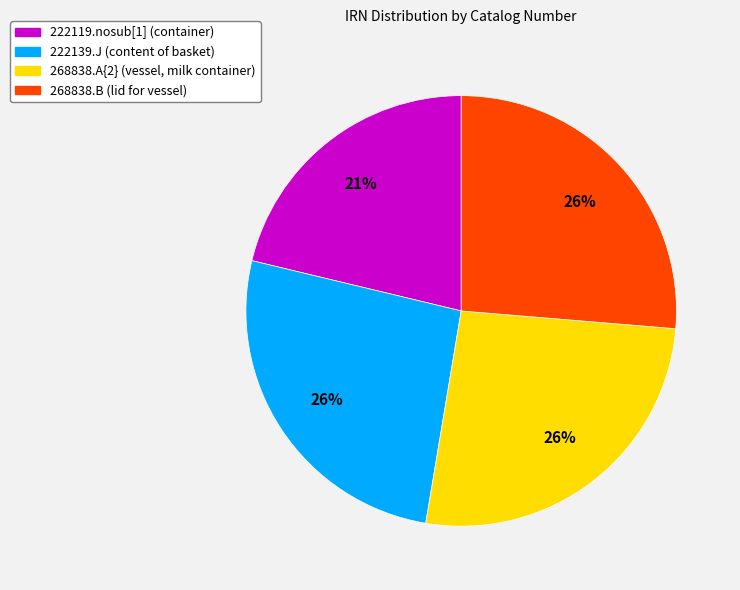

Which has a higher value, 222119.nosub[1] (container) or 268838.A{2} (vessel, milk container)?

268838.A{2} (vessel, milk container)